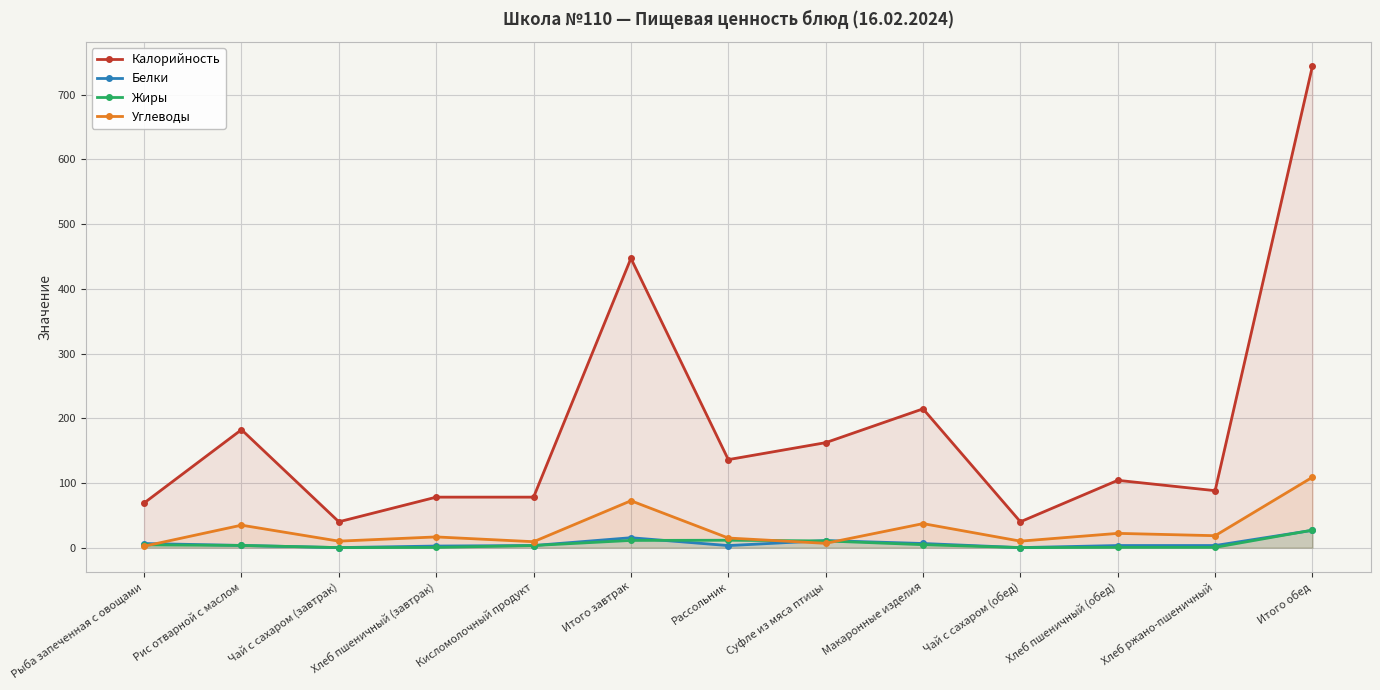

At which label is Углеводы closest to 55?

Итого завтрак